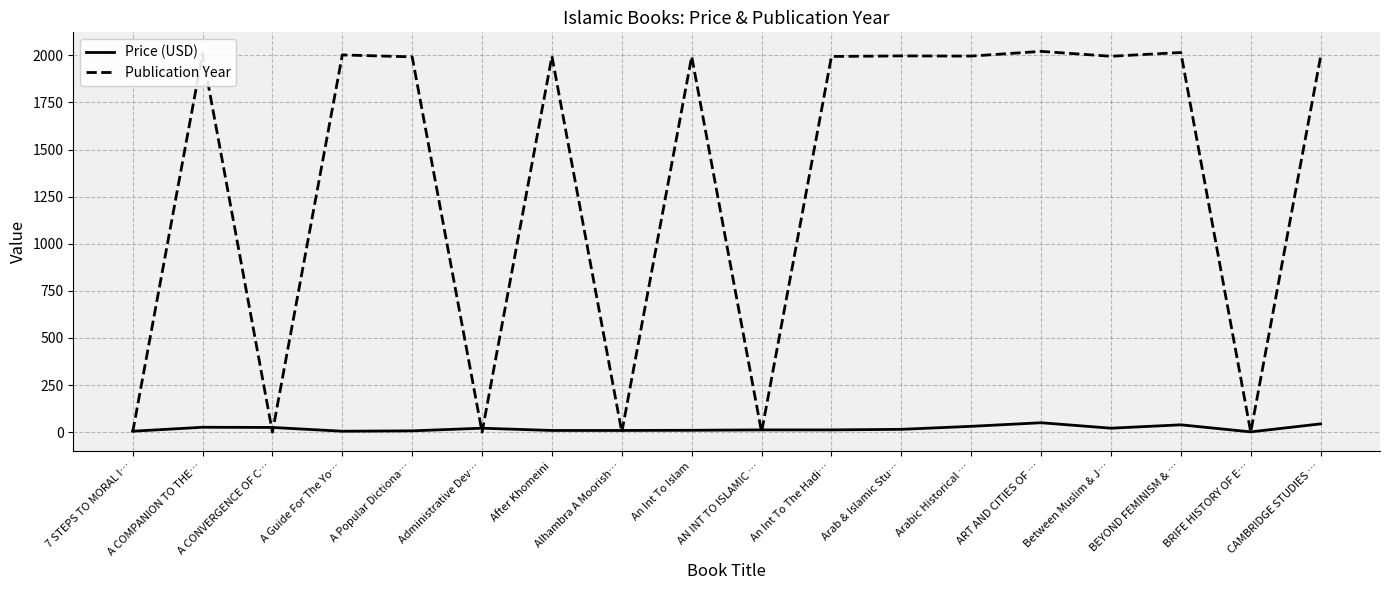

True or false: Price (USD) has more than 1 points higher than both neighbors.

True